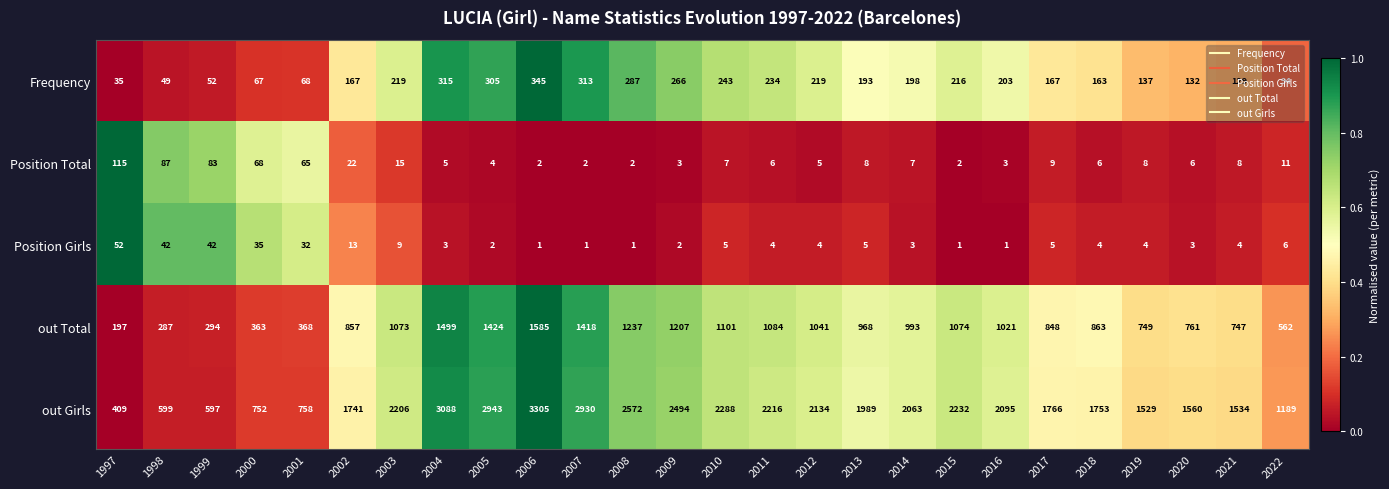

At which label is out Total closest to 891?

2018